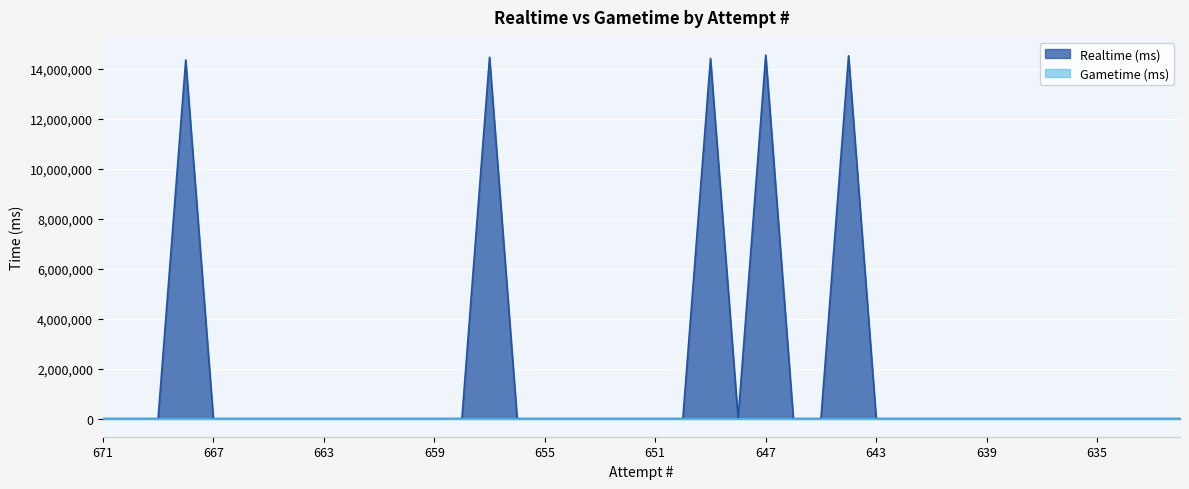

True or false: the data shows -7698901 at 650.

False